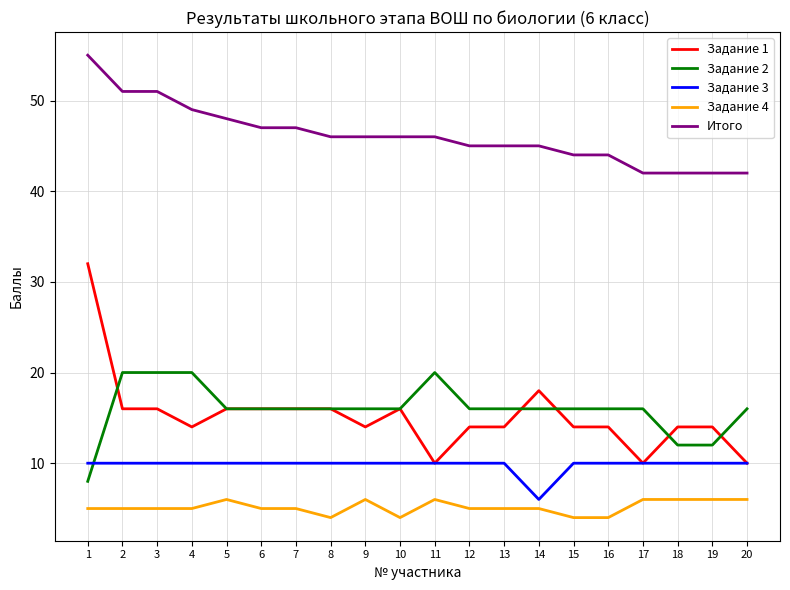

Read the Задание 2 value at 13, to the nearest 5.

15